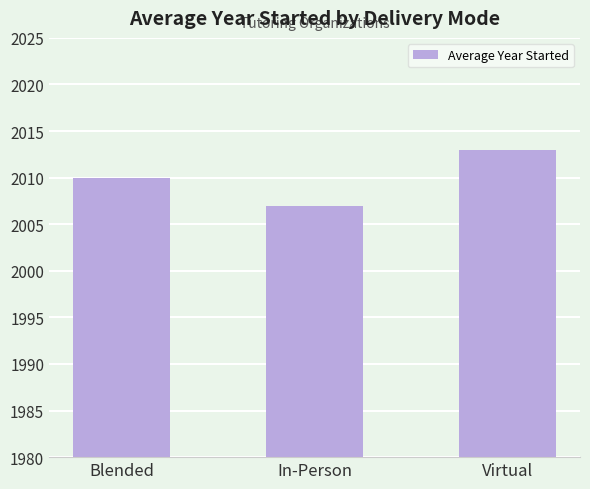

The chart shows a value of 994 at Blended. True or false?

False